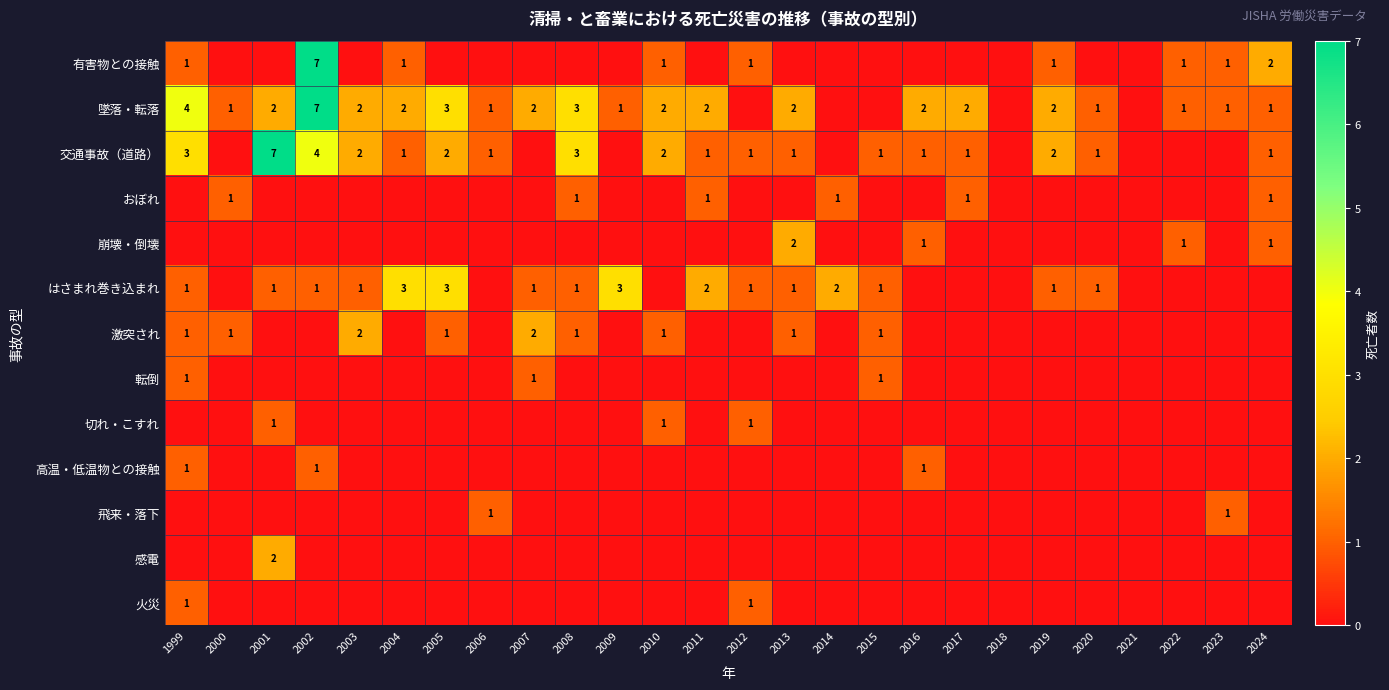

True or false: 墜落・転落 has a value of 7 at 2002.

True